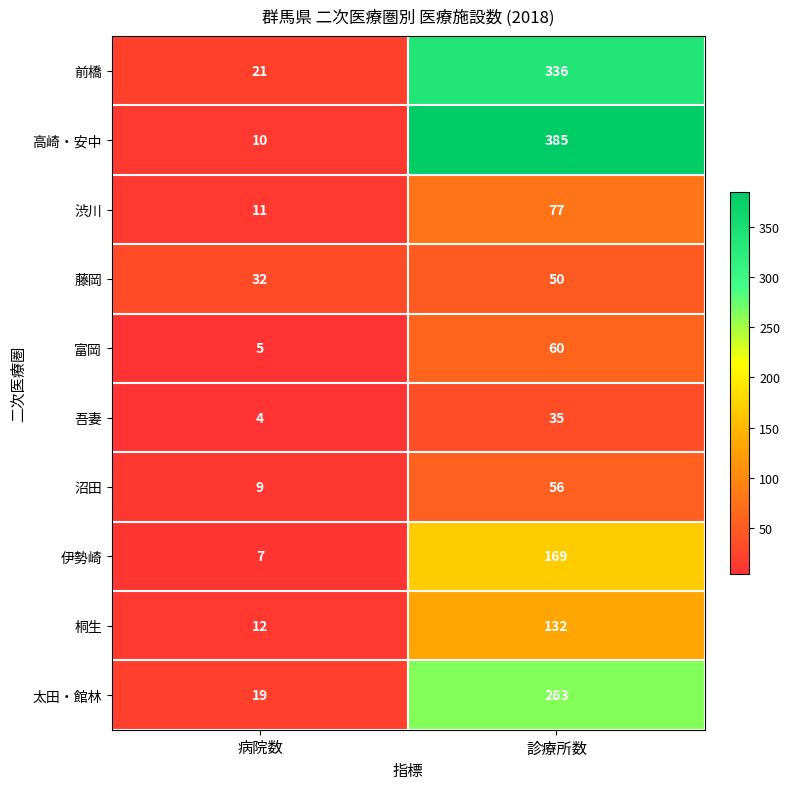

Count the number of data series in this chart.

10